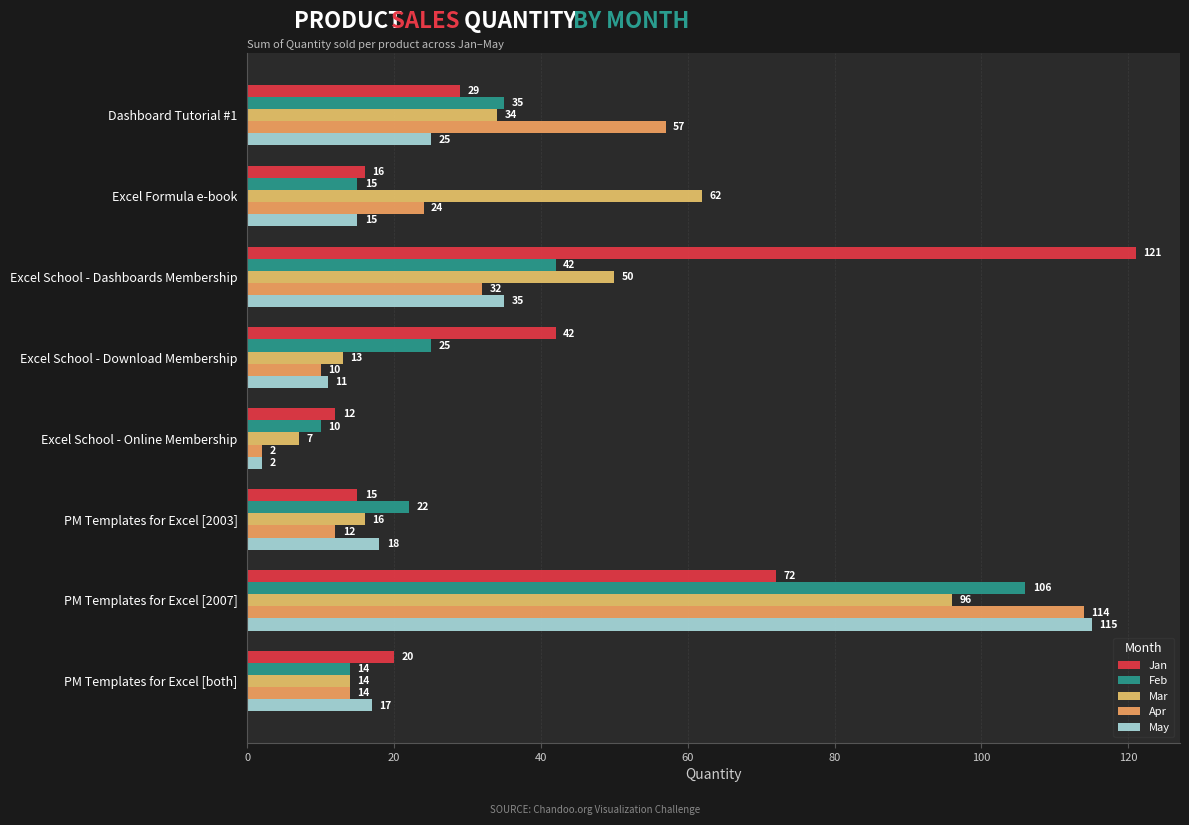

What is the lowest value of the Mar series?

7